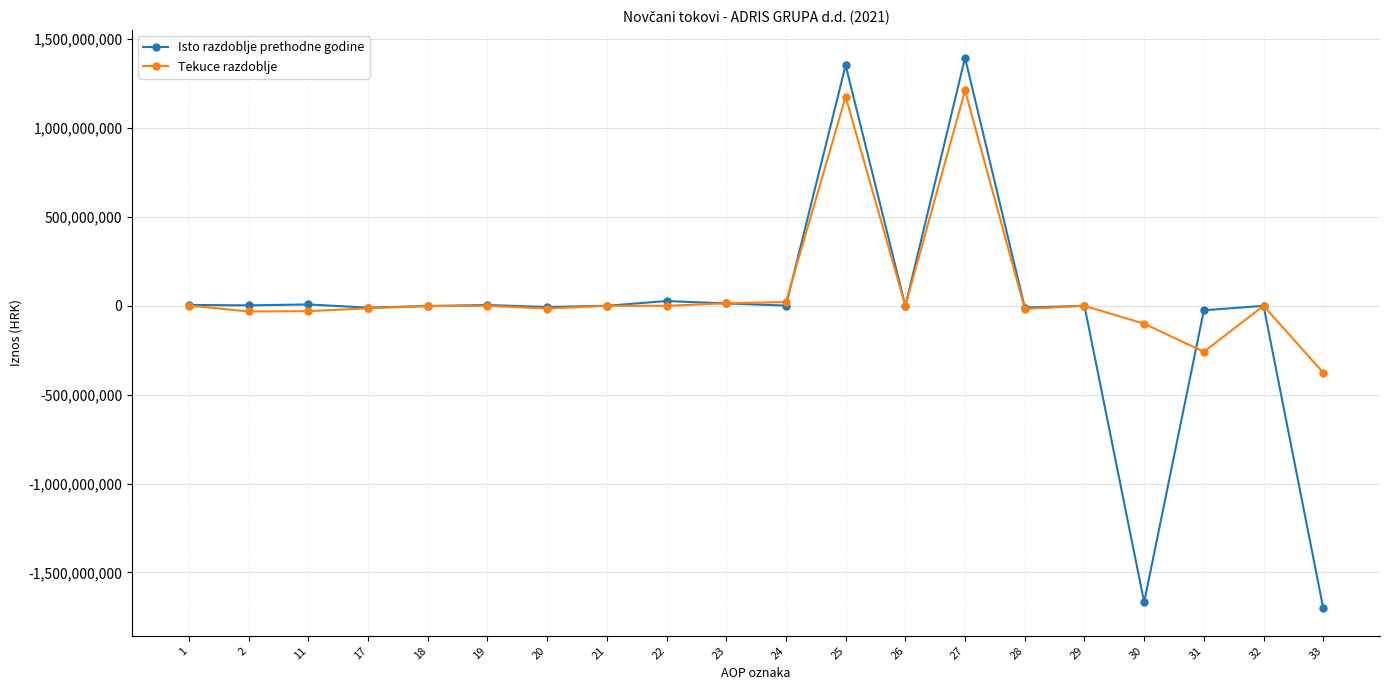

Which series has the largest range (max minus min)?

Isto razdoblje prethodne godine